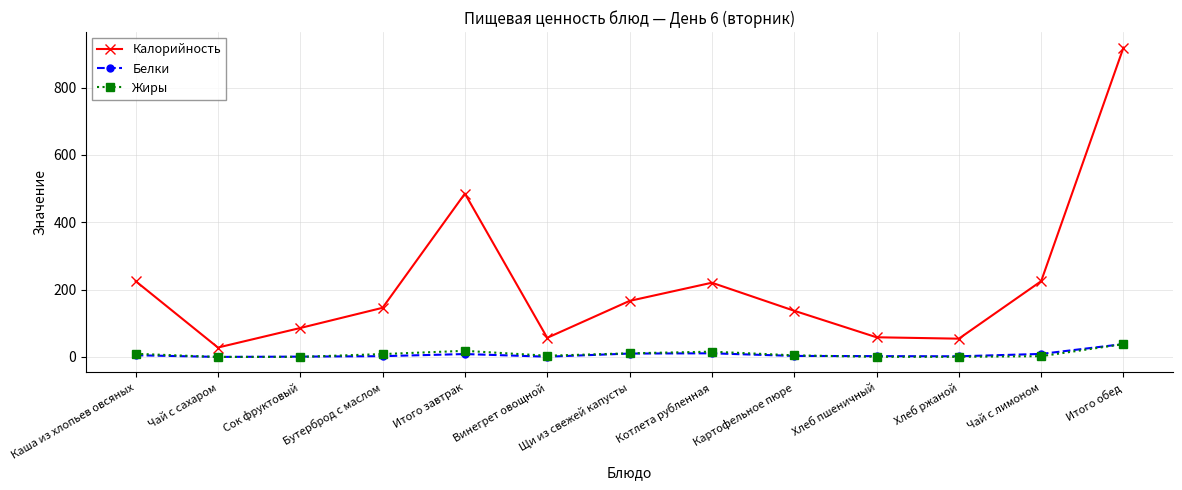

At how many categories does at least one series exceed 896?

1